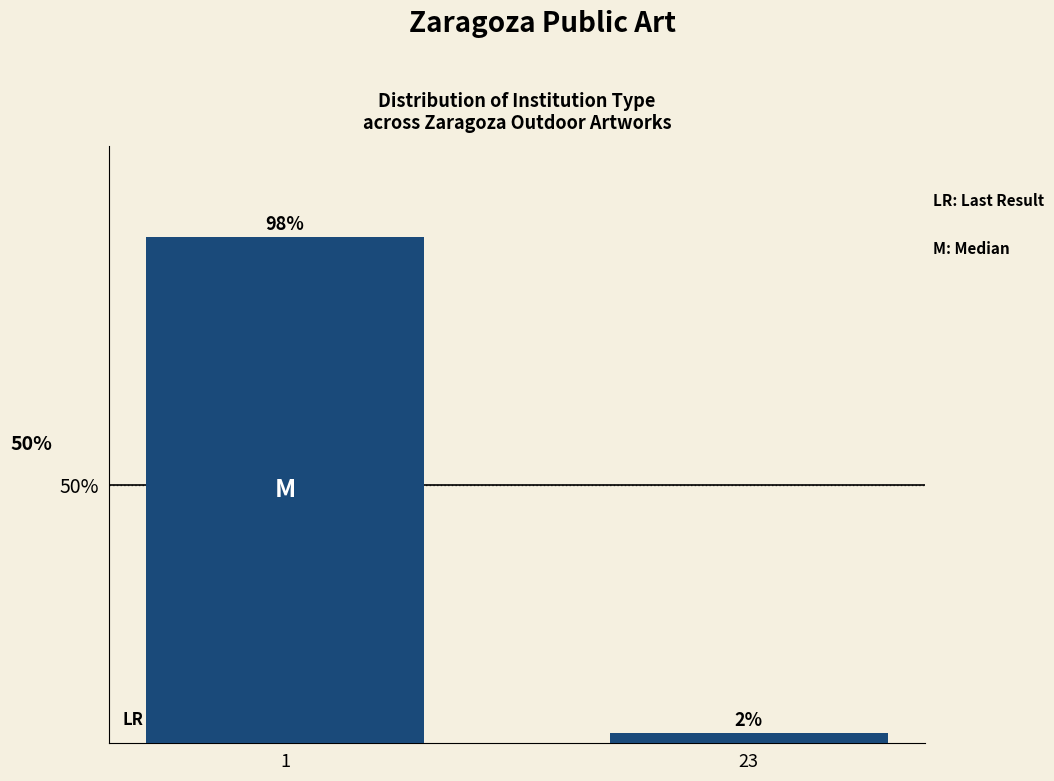

Reading left to right, extract all data points from this chart.

98	2